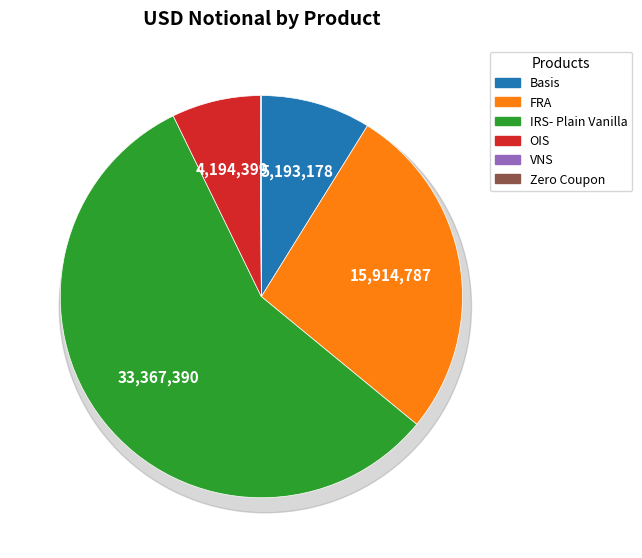

The OIS slice represents 1% of the pie. True or false?

False